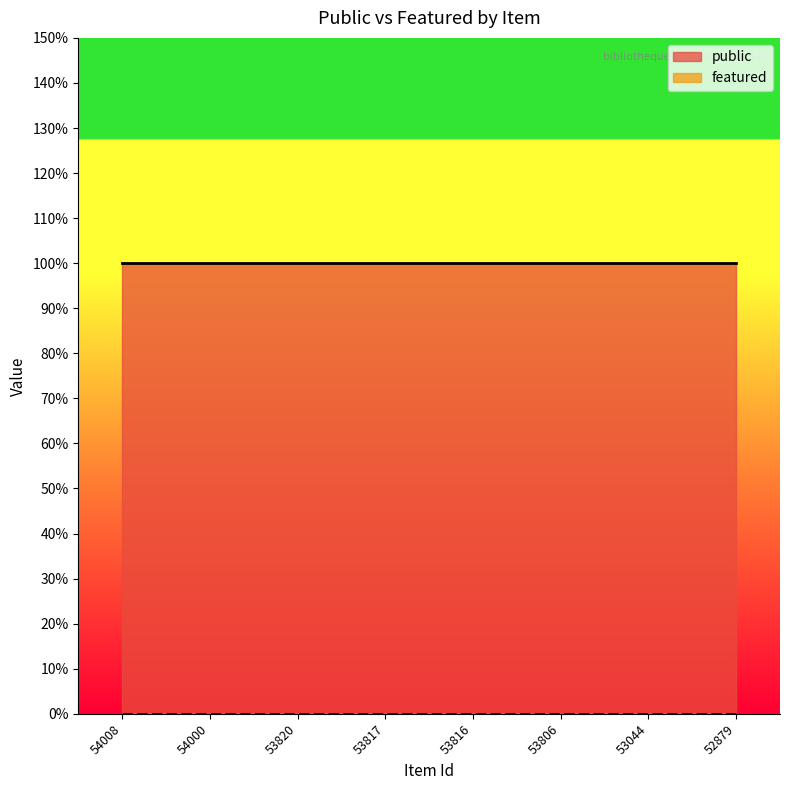

Reading left to right, what are all the values shown in this chart?

public: 1	1	1	1	1	1	1	1
featured: 0	0	0	0	0	0	0	0